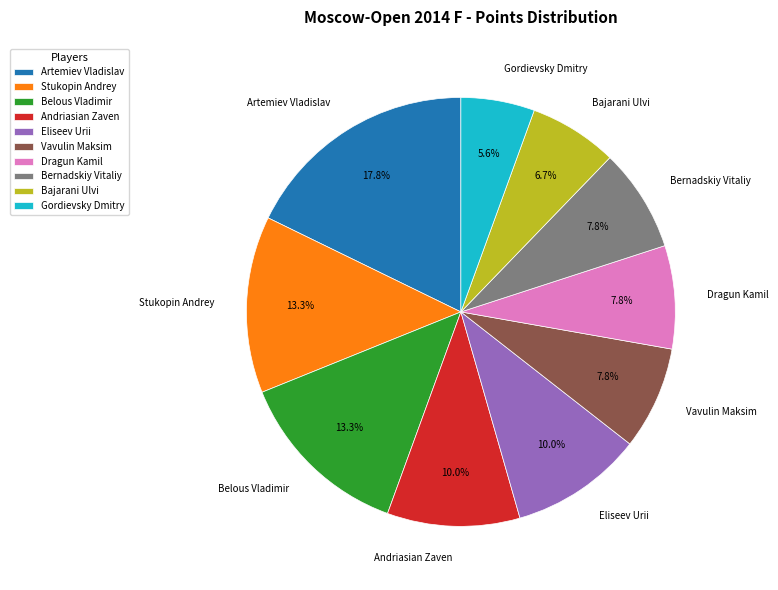

What percentage do Artemiev Vladislav and Eliseev Urii together represent?

27.8%